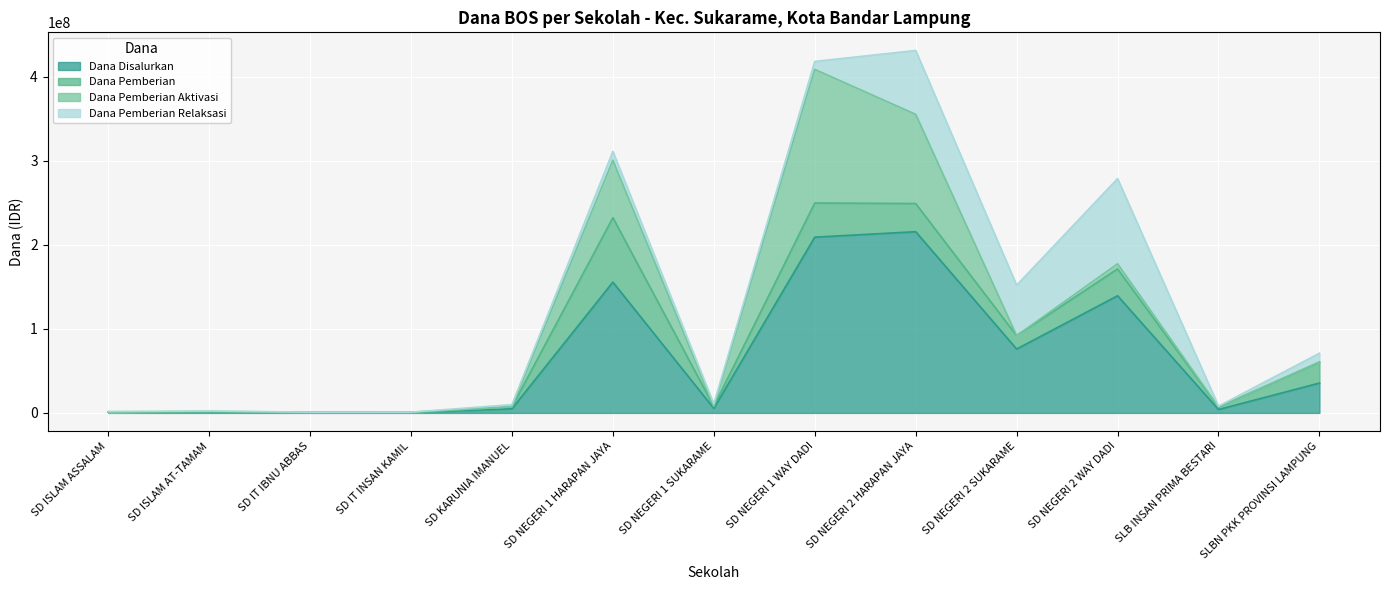

What is the label of the 11th point from the left?

SD NEGERI 2 WAY DADI